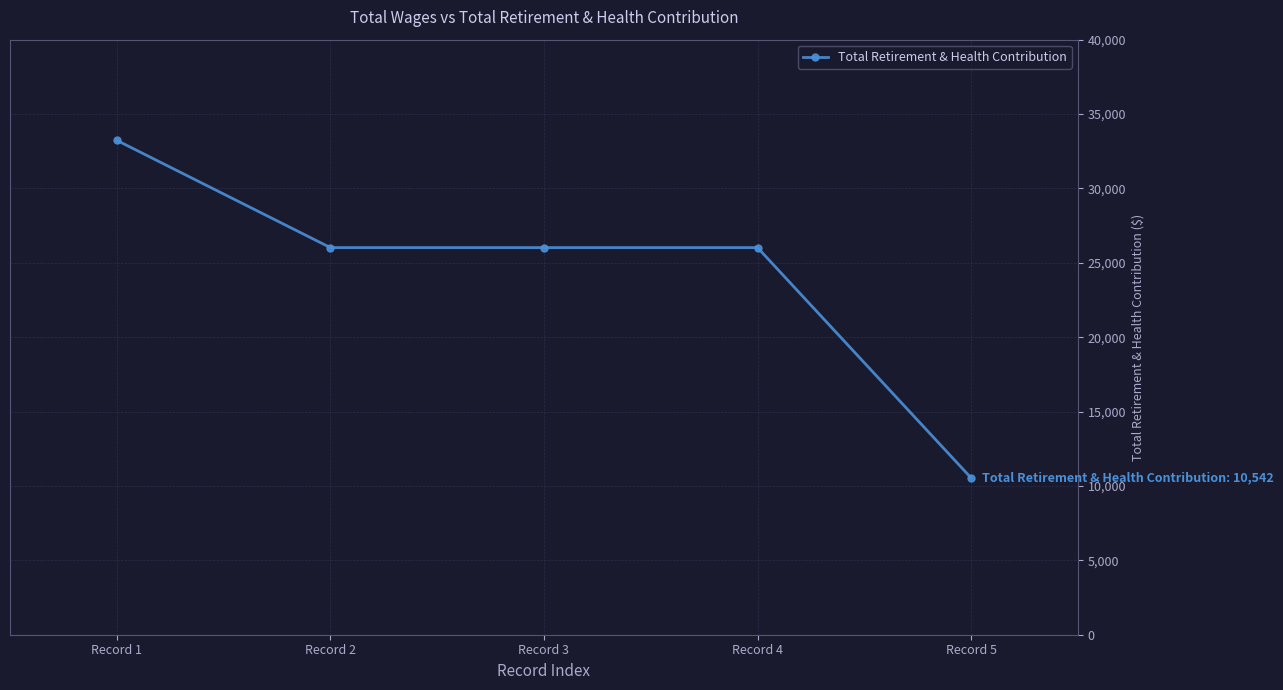

What is the value of the 3rd point from the left?

26023